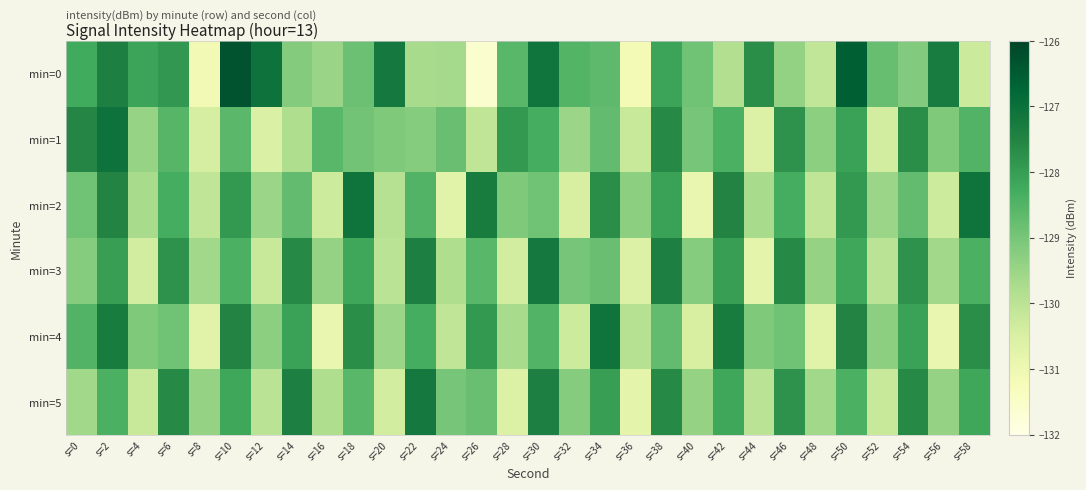

Reading left to right, transcribe all the data shown in this chart.

min=0: s=0=-128.3	s=2=-127.4	s=4=-128.1	s=6=-127.9	s=8=-131.1	s=10=-126.3	s=12=-127.0	s=14=-129.2	s=16=-129.5	s=18=-128.9	s=20=-127.2	s=22=-129.7	s=24=-129.6	s=26=-131.6	s=28=-128.6	s=30=-127.1	s=32=-128.5	s=34=-128.7	s=36=-131.2	s=38=-128.1	s=40=-128.9	s=42=-129.8	s=44=-127.7	s=46=-129.4	s=48=-130.1	s=50=-126.6	s=52=-128.8	s=54=-129.2	s=56=-127.3	s=58=-130.3
min=1: s=0=-127.5	s=2=-127.0	s=4=-129.4	s=6=-128.5	s=8=-130.5	s=10=-128.6	s=12=-130.5	s=14=-129.8	s=16=-128.6	s=18=-128.9	s=20=-129.1	s=22=-129.2	s=24=-128.8	s=26=-130.1	s=28=-127.9	s=30=-128.3	s=32=-129.5	s=34=-128.7	s=36=-130.2	s=38=-127.6	s=40=-129.0	s=42=-128.4	s=44=-130.6	s=46=-127.8	s=48=-129.3	s=50=-128.1	s=52=-130.4	s=54=-127.7	s=56=-129.1	s=58=-128.5
min=2: s=0=-128.9	s=2=-127.5	s=4=-129.7	s=6=-128.3	s=8=-130.1	s=10=-127.9	s=12=-129.5	s=14=-128.7	s=16=-130.3	s=18=-127.1	s=20=-129.9	s=22=-128.5	s=24=-130.7	s=26=-127.3	s=28=-129.1	s=30=-128.9	s=32=-130.5	s=34=-127.7	s=36=-129.3	s=38=-128.1	s=40=-130.9	s=42=-127.5	s=44=-129.7	s=46=-128.3	s=48=-130.1	s=50=-127.9	s=52=-129.5	s=54=-128.7	s=56=-130.3	s=58=-127.1
min=3: s=0=-129.2	s=2=-128.0	s=4=-130.4	s=6=-127.8	s=8=-129.6	s=10=-128.4	s=12=-130.2	s=14=-127.6	s=16=-129.4	s=18=-128.2	s=20=-130.0	s=22=-127.4	s=24=-129.8	s=26=-128.6	s=28=-130.4	s=30=-127.2	s=32=-129.0	s=34=-128.8	s=36=-130.6	s=38=-127.4	s=40=-129.2	s=42=-128.0	s=44=-130.8	s=46=-127.6	s=48=-129.4	s=50=-128.2	s=52=-130.0	s=54=-127.8	s=56=-129.6	s=58=-128.4
min=4: s=0=-128.5	s=2=-127.3	s=4=-129.1	s=6=-128.9	s=8=-130.7	s=10=-127.5	s=12=-129.3	s=14=-128.1	s=16=-130.9	s=18=-127.7	s=20=-129.5	s=22=-128.3	s=24=-130.1	s=26=-127.9	s=28=-129.7	s=30=-128.5	s=32=-130.3	s=34=-127.1	s=36=-129.9	s=38=-128.7	s=40=-130.5	s=42=-127.3	s=44=-129.1	s=46=-128.9	s=48=-130.7	s=50=-127.5	s=52=-129.3	s=54=-128.1	s=56=-130.9	s=58=-127.7
min=5: s=0=-129.6	s=2=-128.4	s=4=-130.2	s=6=-127.6	s=8=-129.4	s=10=-128.2	s=12=-130.0	s=14=-127.4	s=16=-129.8	s=18=-128.6	s=20=-130.4	s=22=-127.2	s=24=-129.0	s=26=-128.8	s=28=-130.6	s=30=-127.4	s=32=-129.2	s=34=-128.0	s=36=-130.8	s=38=-127.6	s=40=-129.4	s=42=-128.2	s=44=-130.0	s=46=-127.8	s=48=-129.6	s=50=-128.4	s=52=-130.2	s=54=-127.6	s=56=-129.4	s=58=-128.2